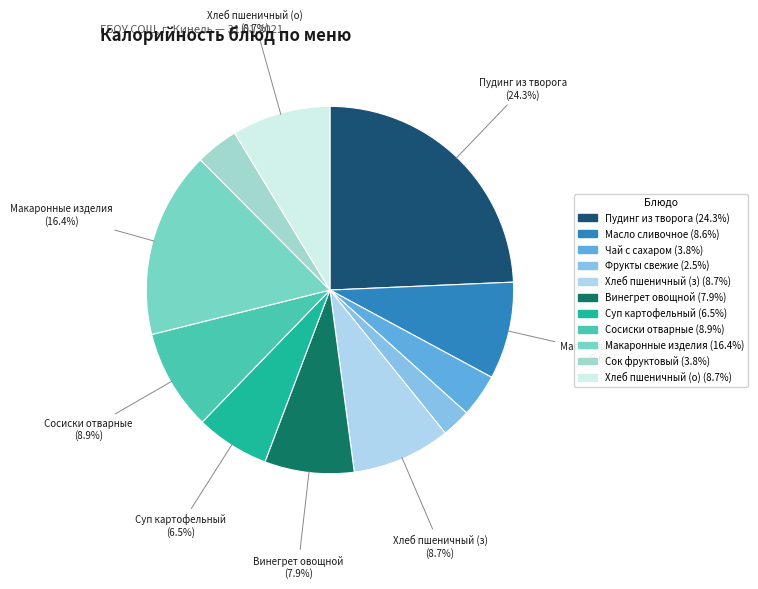

How many segments does this pie chart have?

11